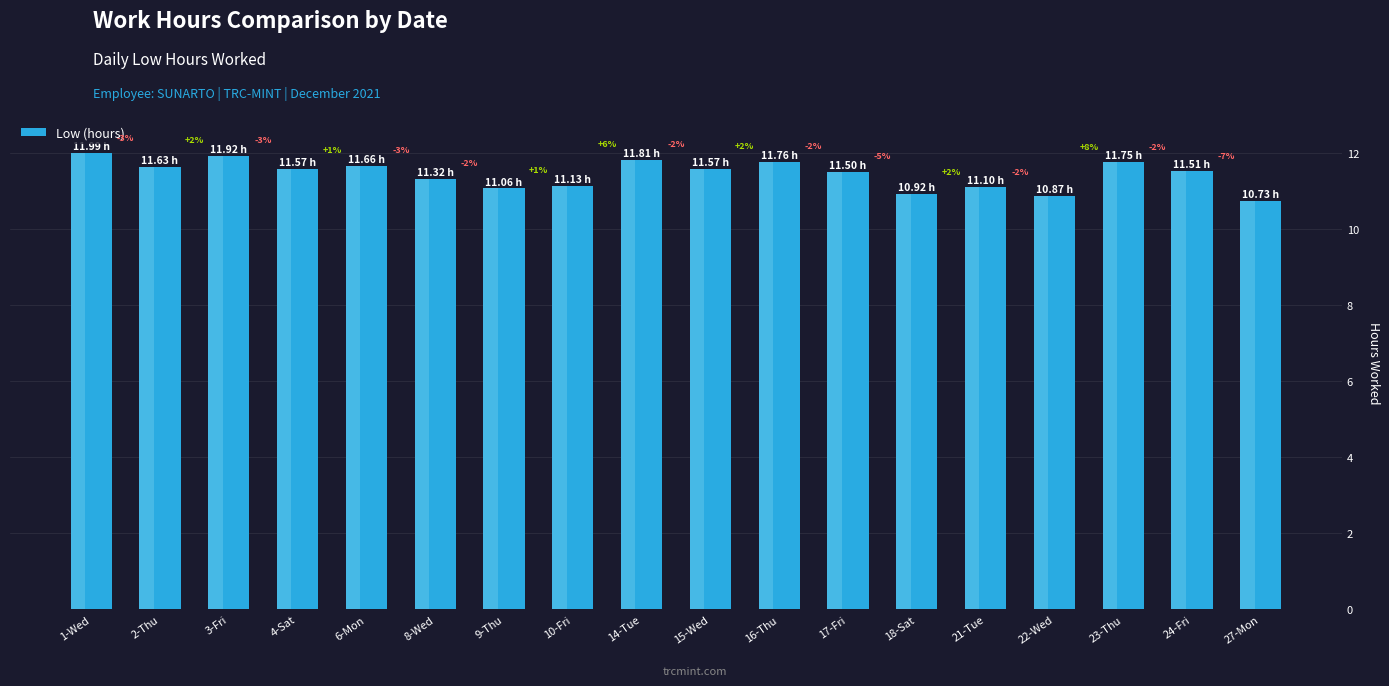

Where does the data first go above 11?

1-Wed